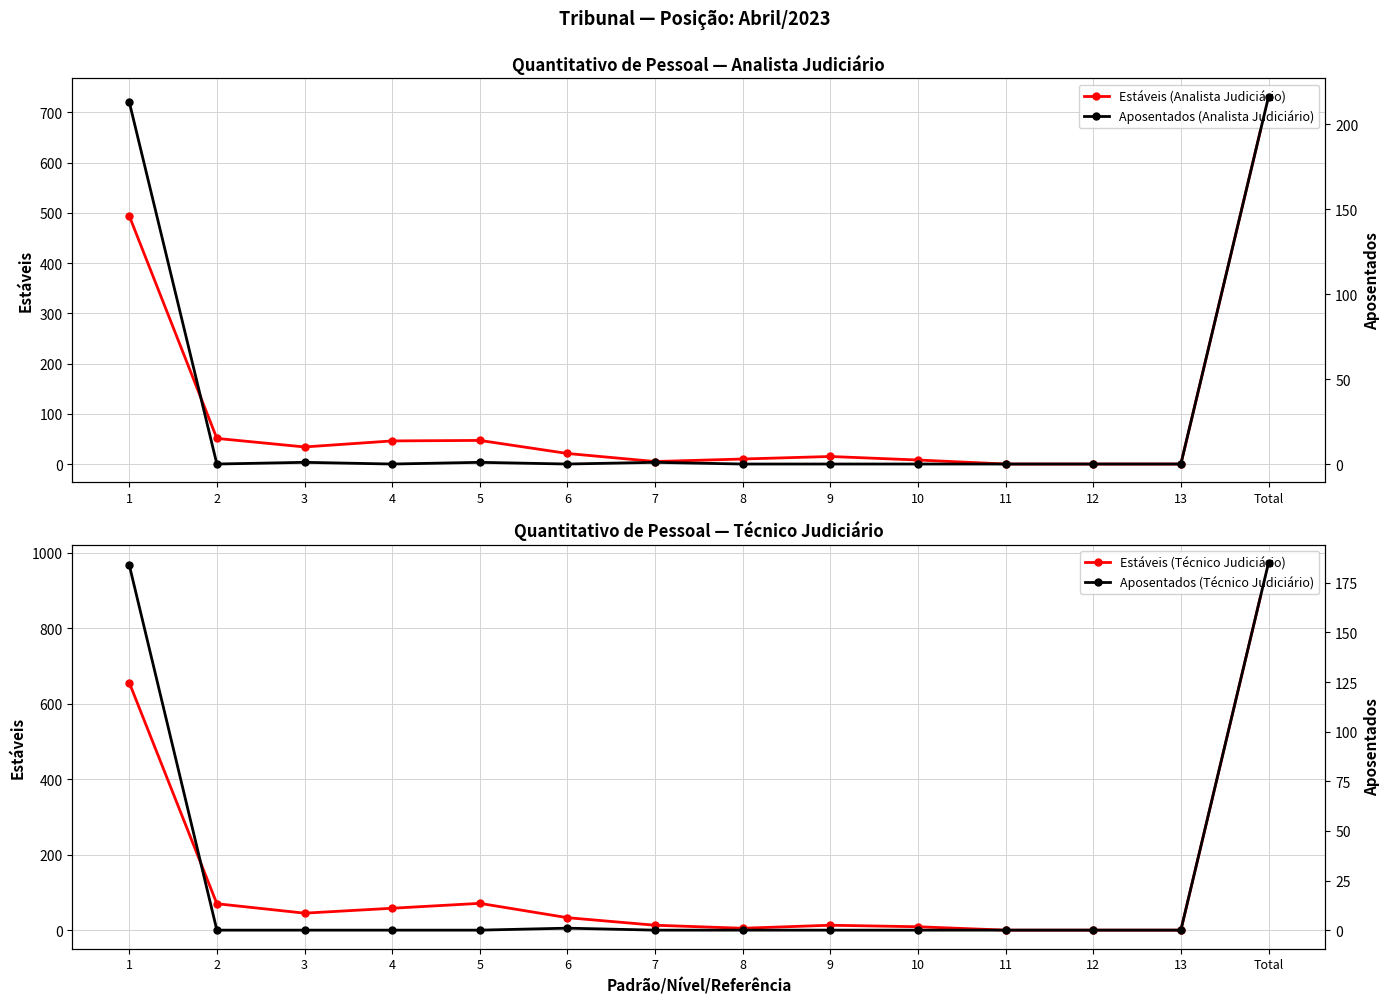

Where does the Estáveis (Analista Judiciário) series first go above 21?

1